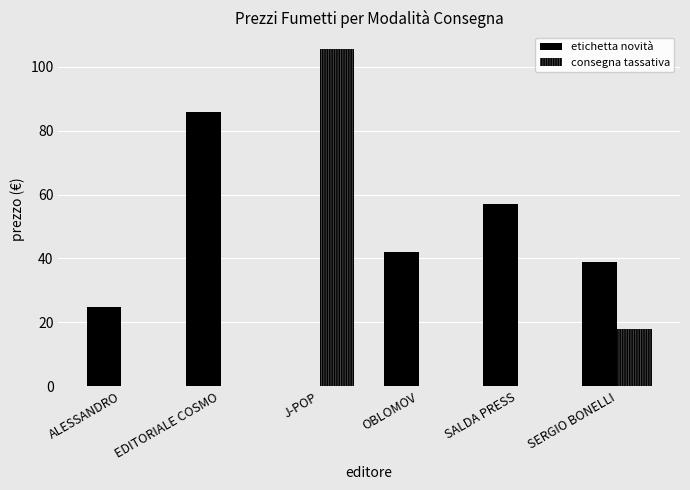

What is the sum of the etichetta novità values at J-POP and SALDA PRESS?

57.0